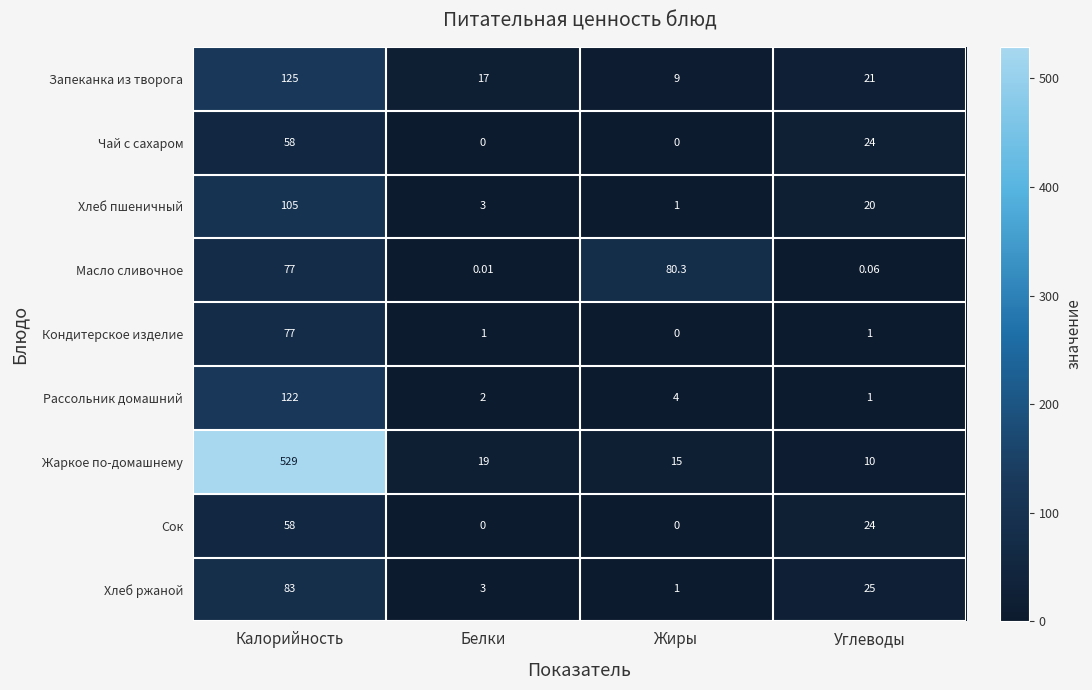

How many distinct data groups are displayed?

9